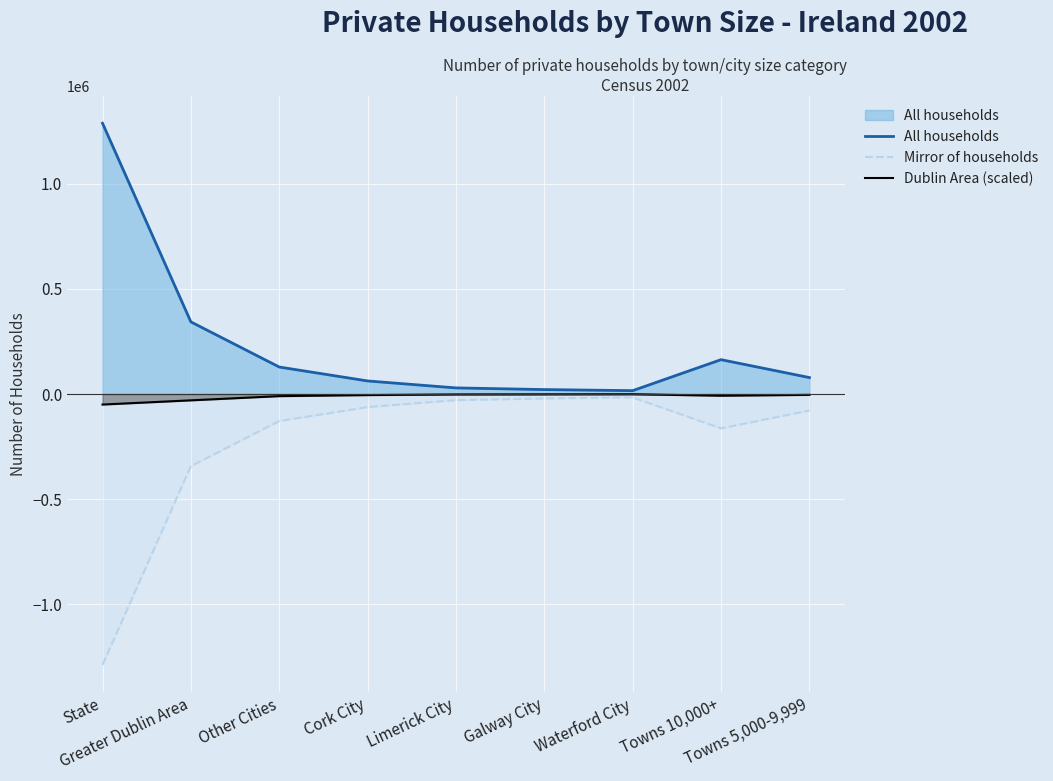

True or false: All households and Dublin Area (scaled) cross at least once.

False